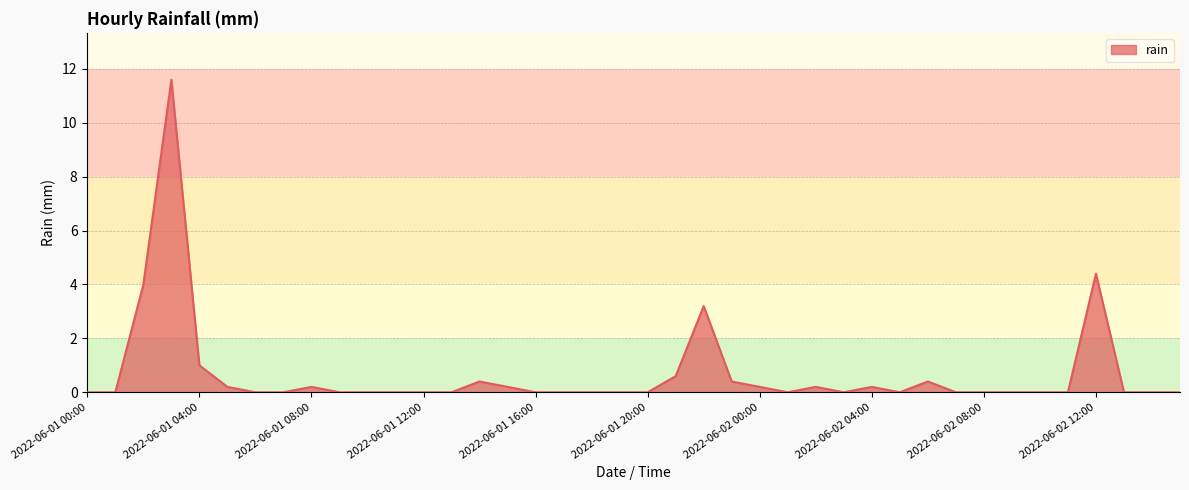

What is the maximum value shown in the chart?

11.6